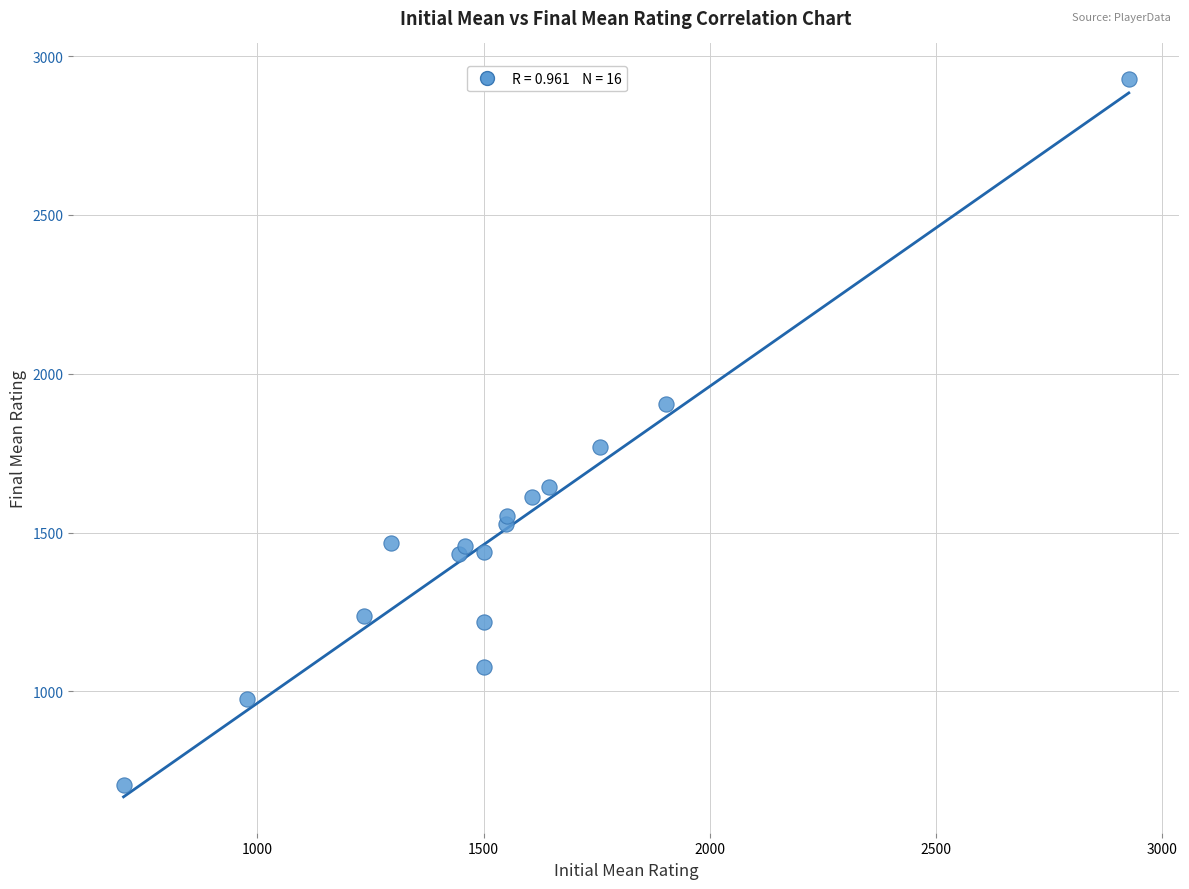

What Y value in the scatter plot is closest to 1815?

1768